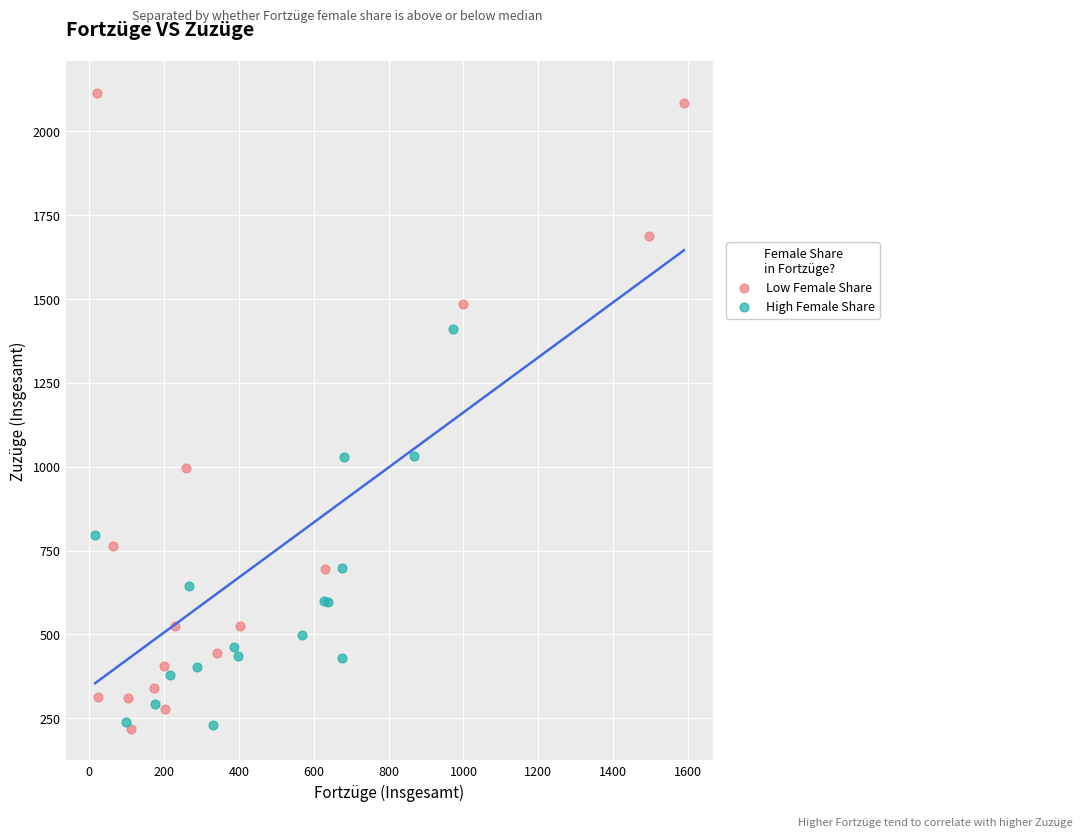

Which series has the largest Y range (max minus min)?

Low Female Share